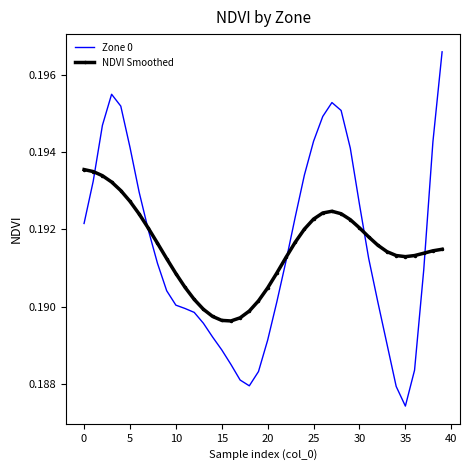

How many interior local valleys does the Zone 0 series have?

2